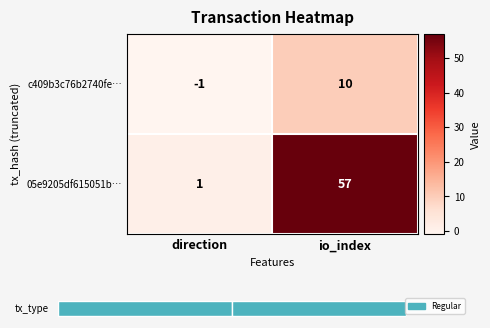

The value of 05e9205df615051b… at direction is 1. True or false?

True